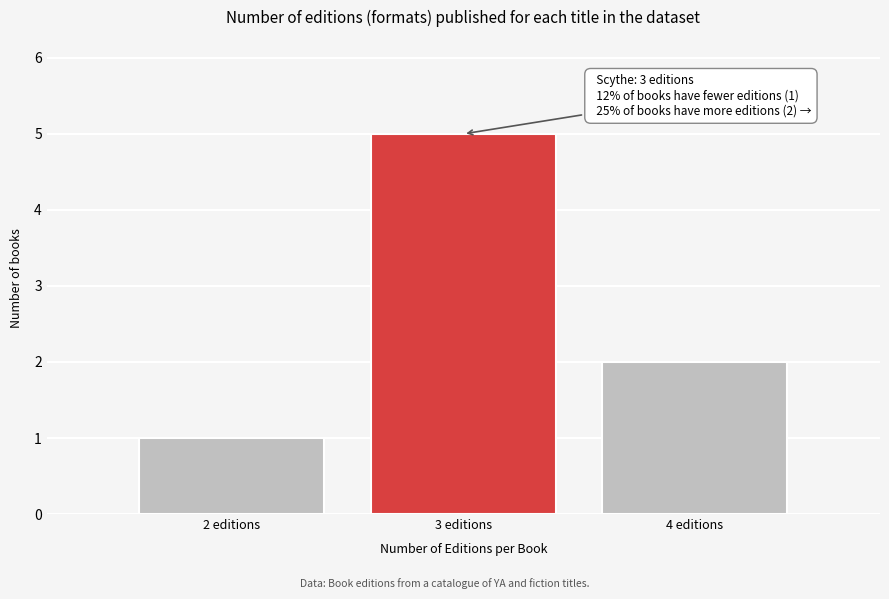

Reading left to right, what are all the values shown in this chart?

2 editions=1	3 editions=5	4 editions=2